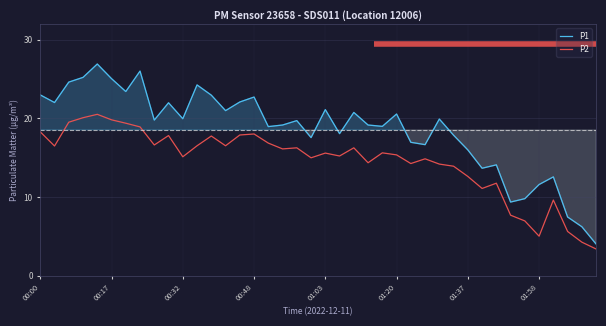

What are all the series names shown in the legend?

P1, P2